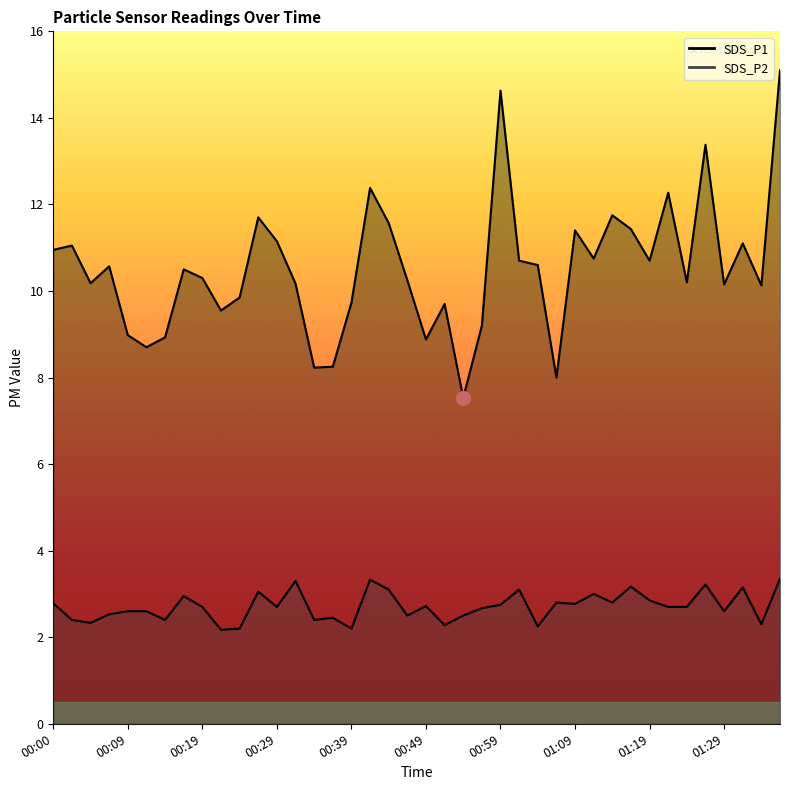

How many values in the SDS_P1 series exceed 10?

27